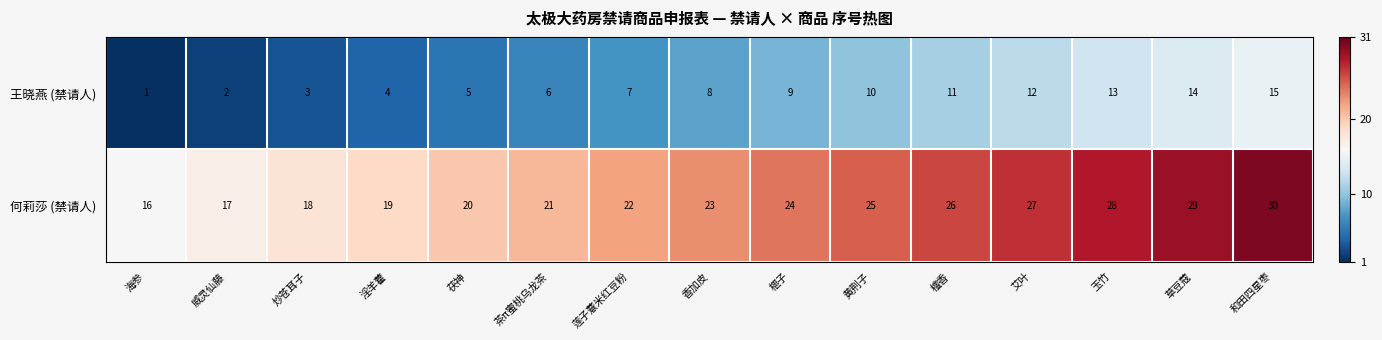

What is the spread (max minus min) of values at 茯神?

15